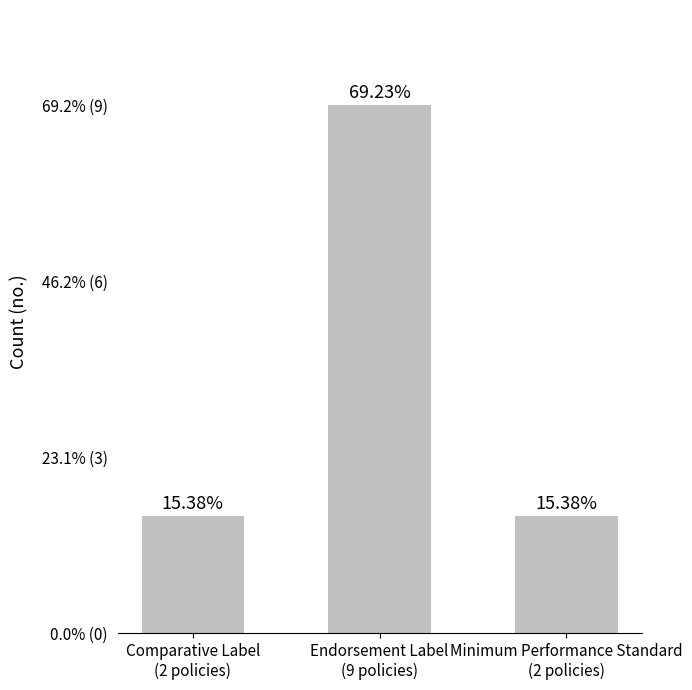

Does the chart contain any negative values?

No